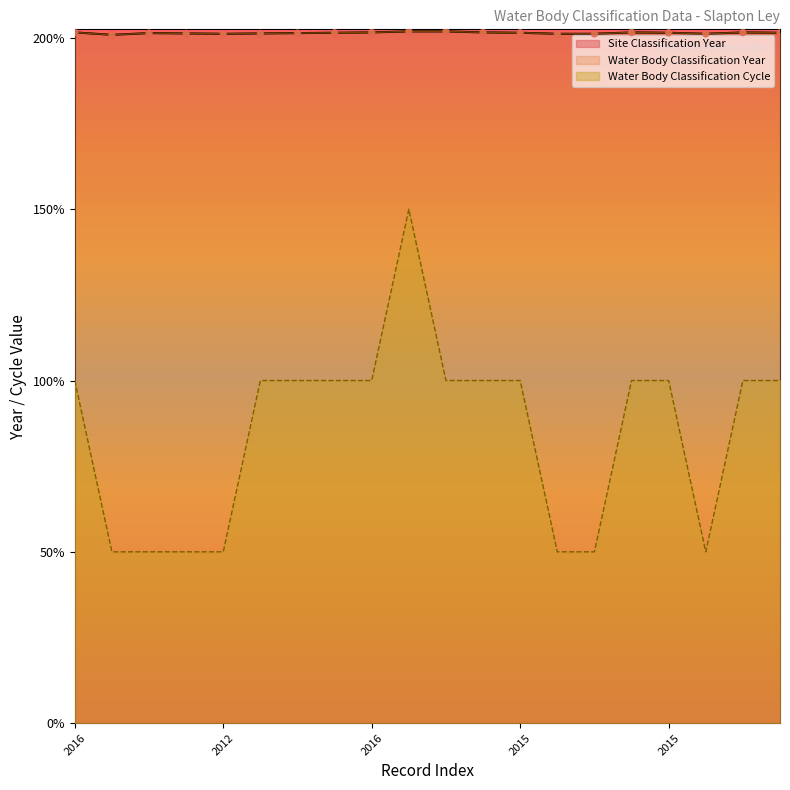

Which series contains the lowest Y value?

Water Body Classification Cycle